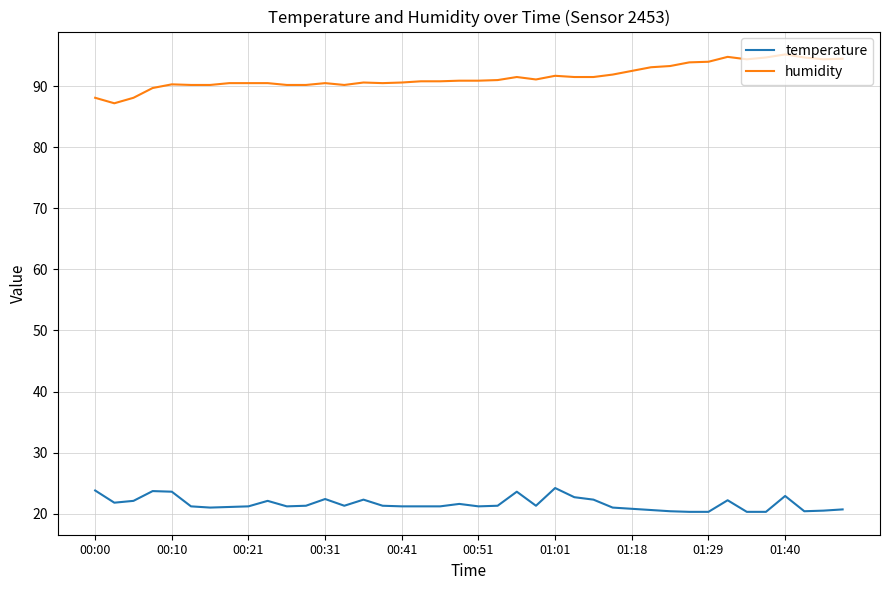

Which series has the largest total across all categories?

humidity